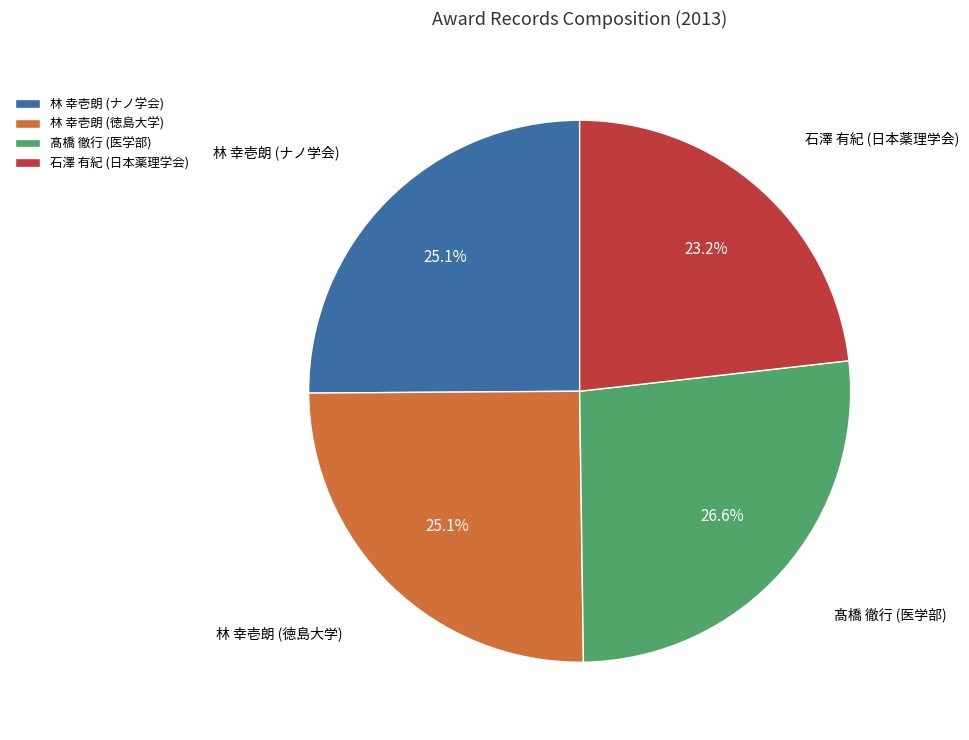

Which category has the smallest portion of the pie?

石澤 有紀 (日本薬理学会)